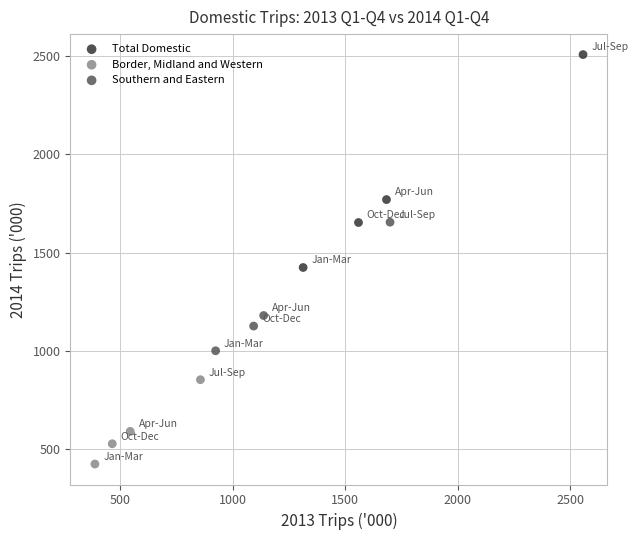

Which series reaches the minimum Y coordinate?

Border, Midland and Western